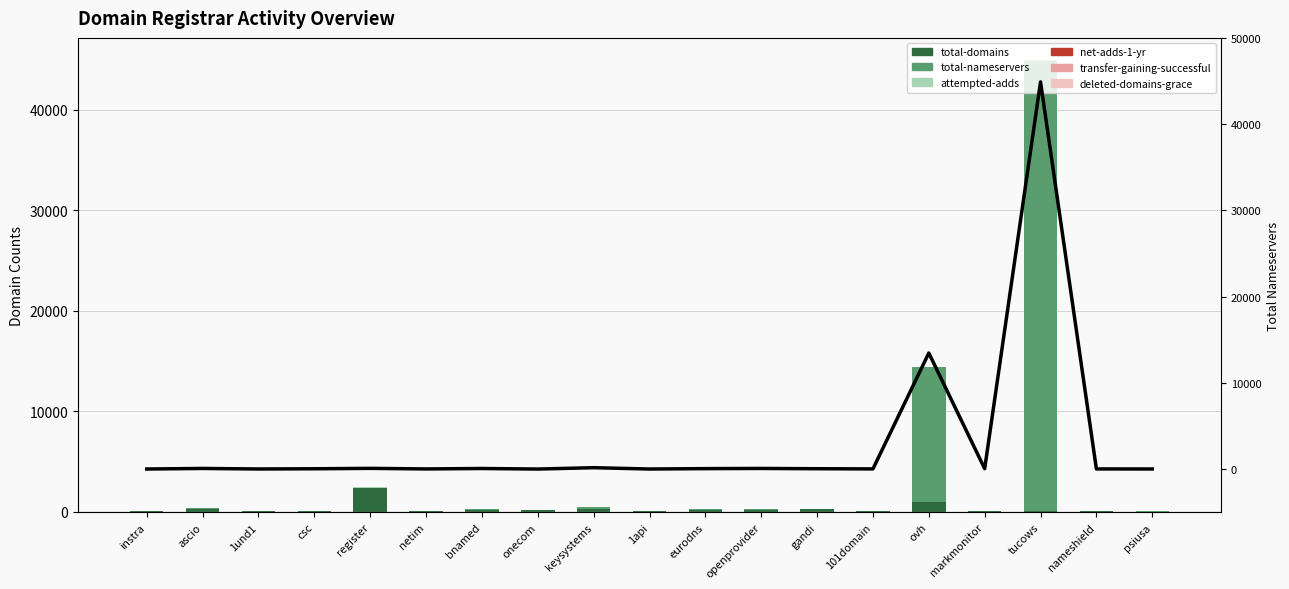

How many bars are there in each group?

6